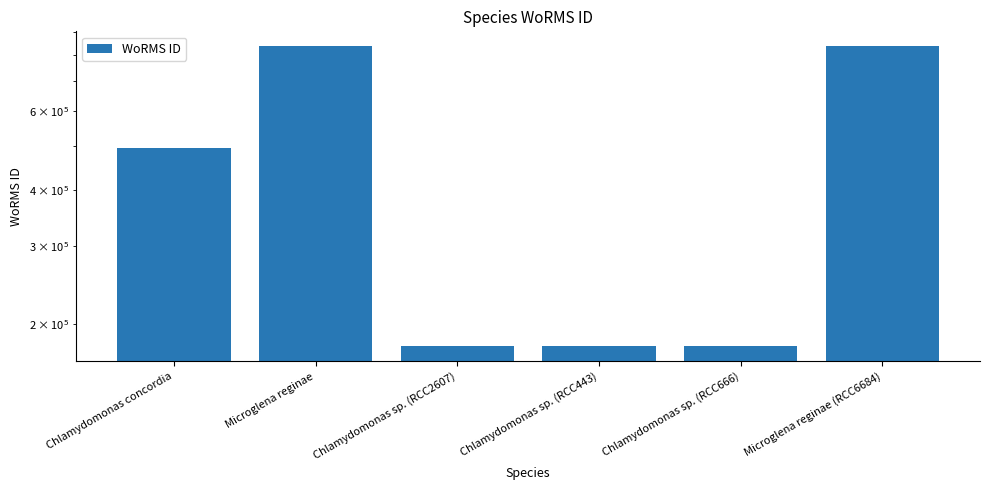

Is it true that the value at Chlamydomonas sp. (RCC443) is 178583?

True